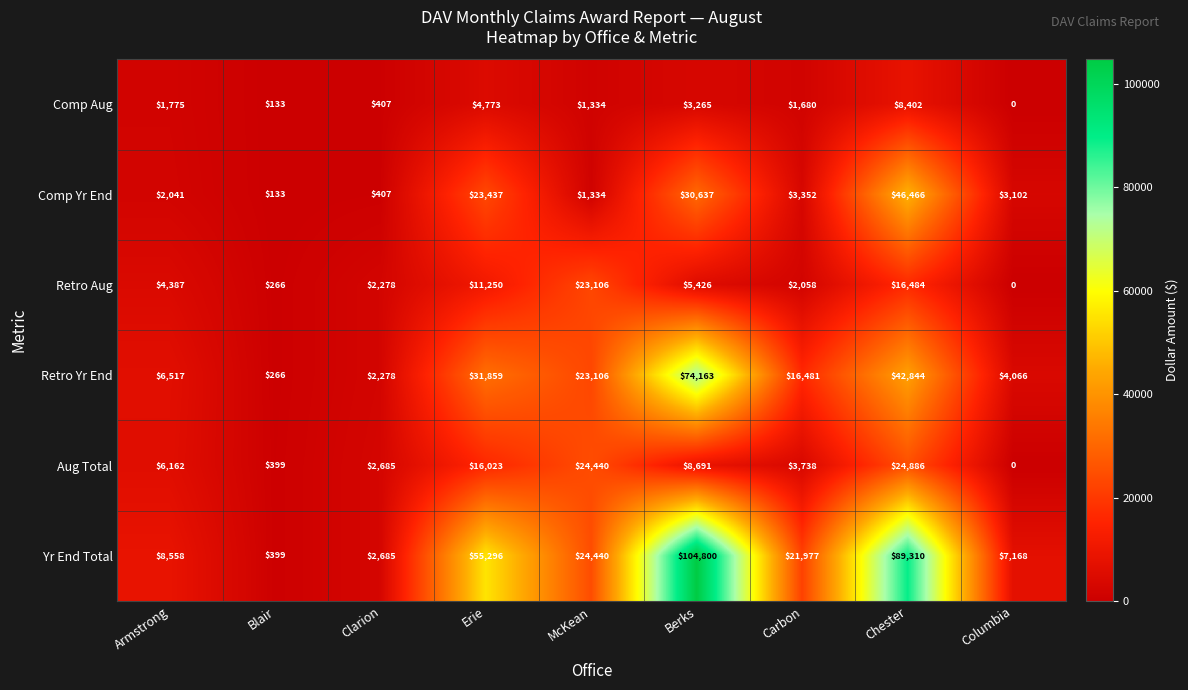

List the labels in order of Aug Total value, smallest first.

Columbia, Blair, Clarion, Carbon, Armstrong, Berks, Erie, McKean, Chester